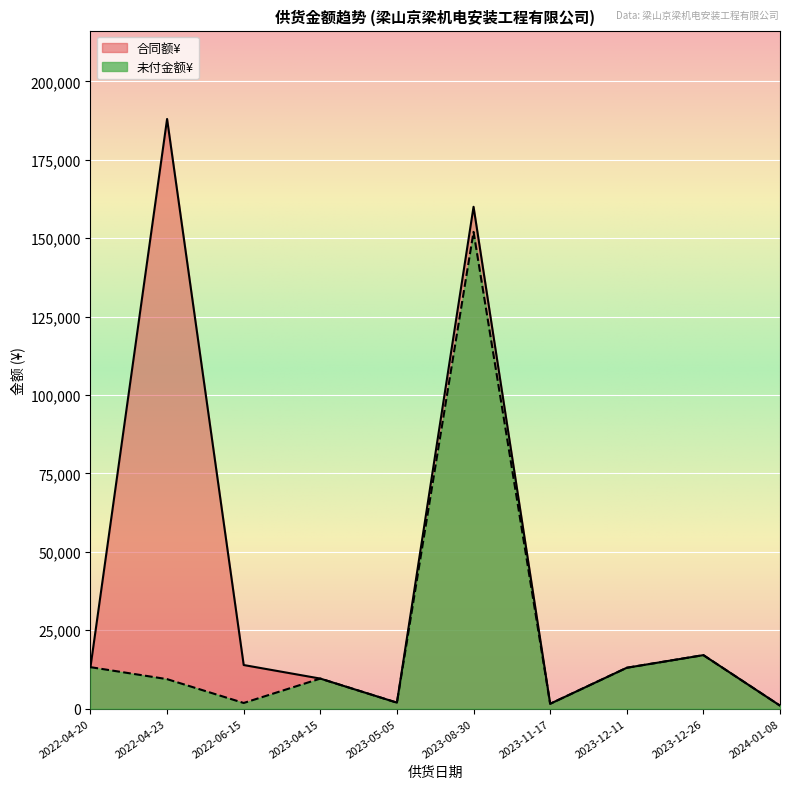

What is the total value across all series at 2024-01-08?

1912